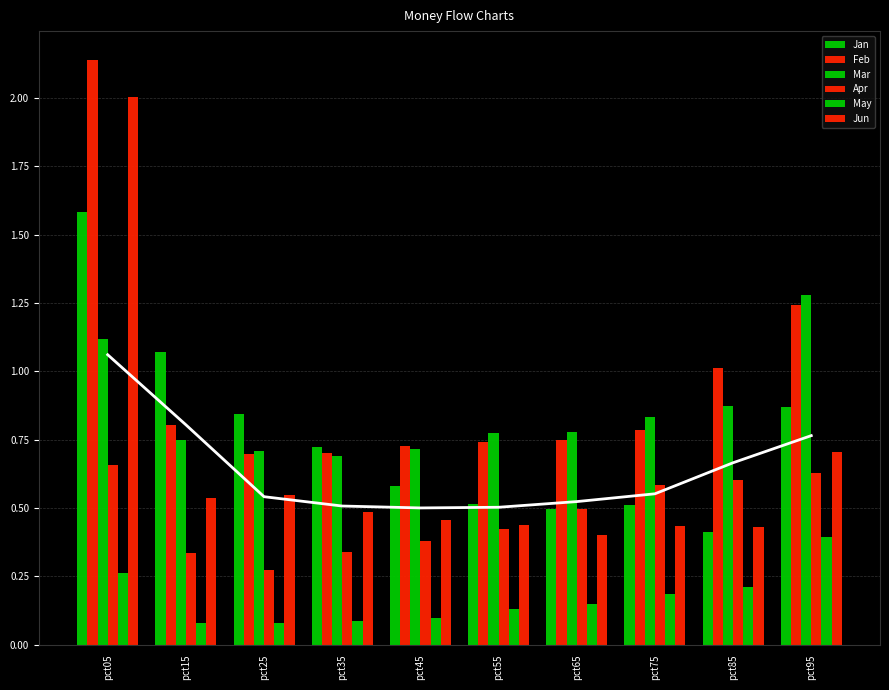

Which series has the largest range (max minus min)?

Jun